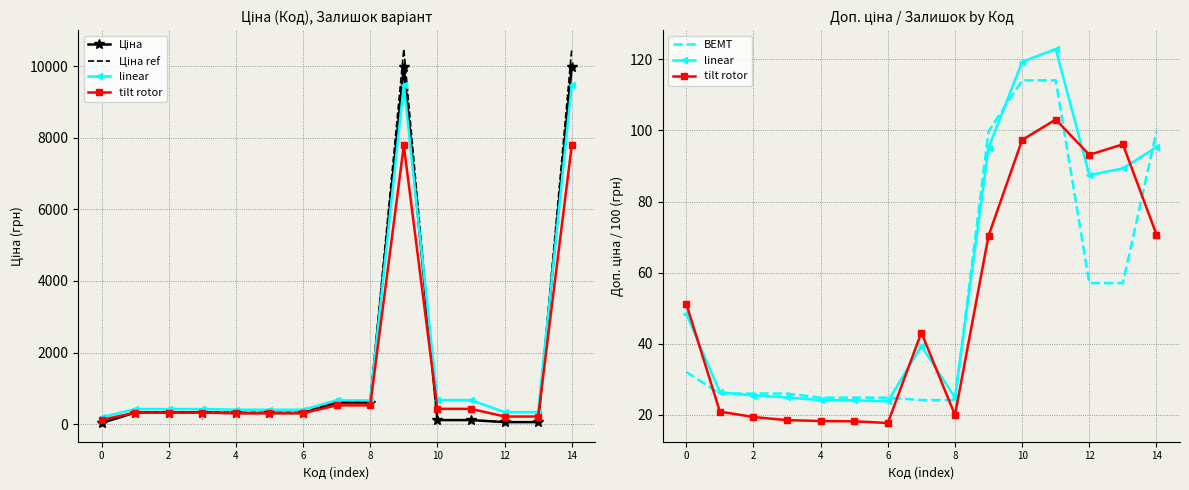

Is it true that linear equals 9.7 at 4?

False